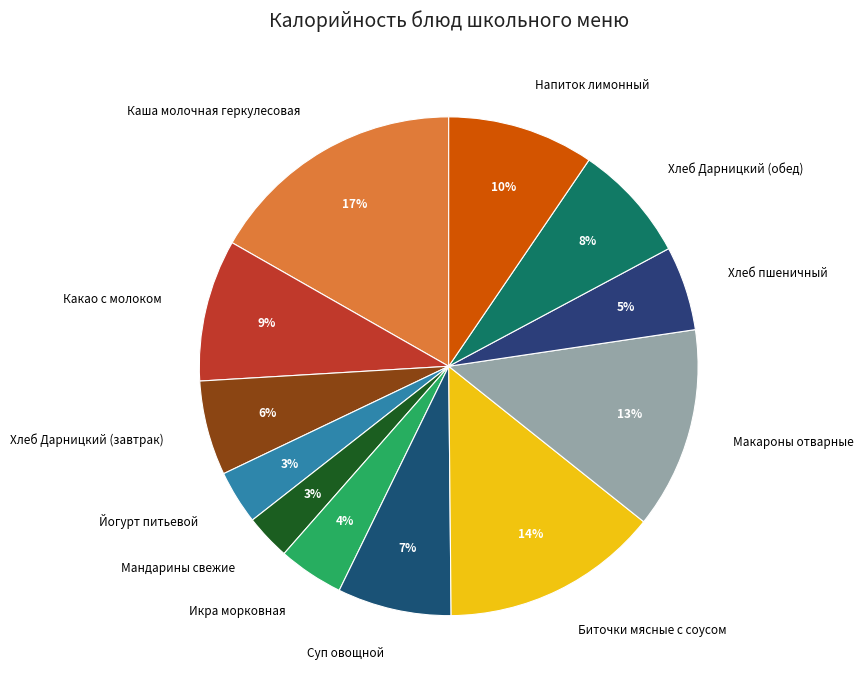

Is it true that Биточки мясные с соусом is 9% of the pie?

False